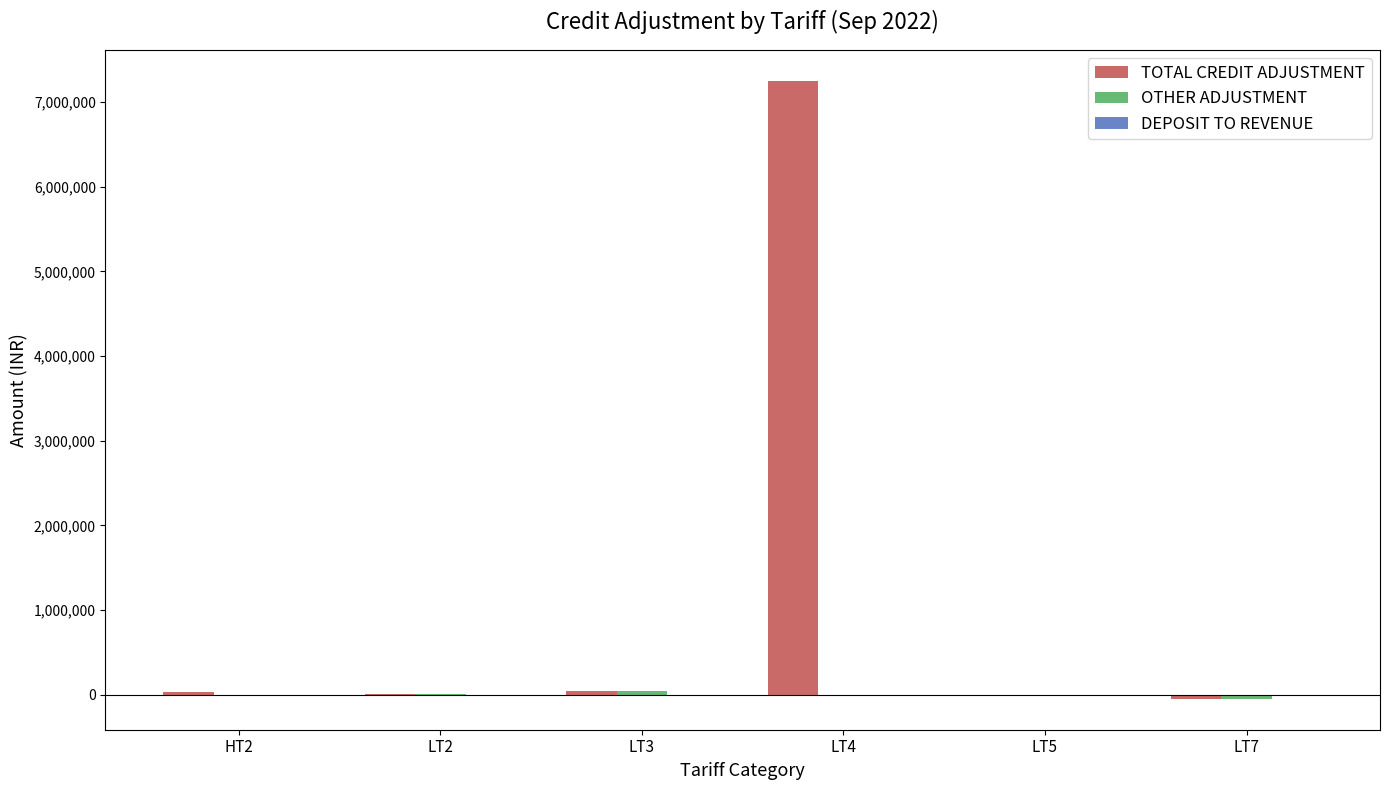

At which category is the sum across all series the highest?

LT4